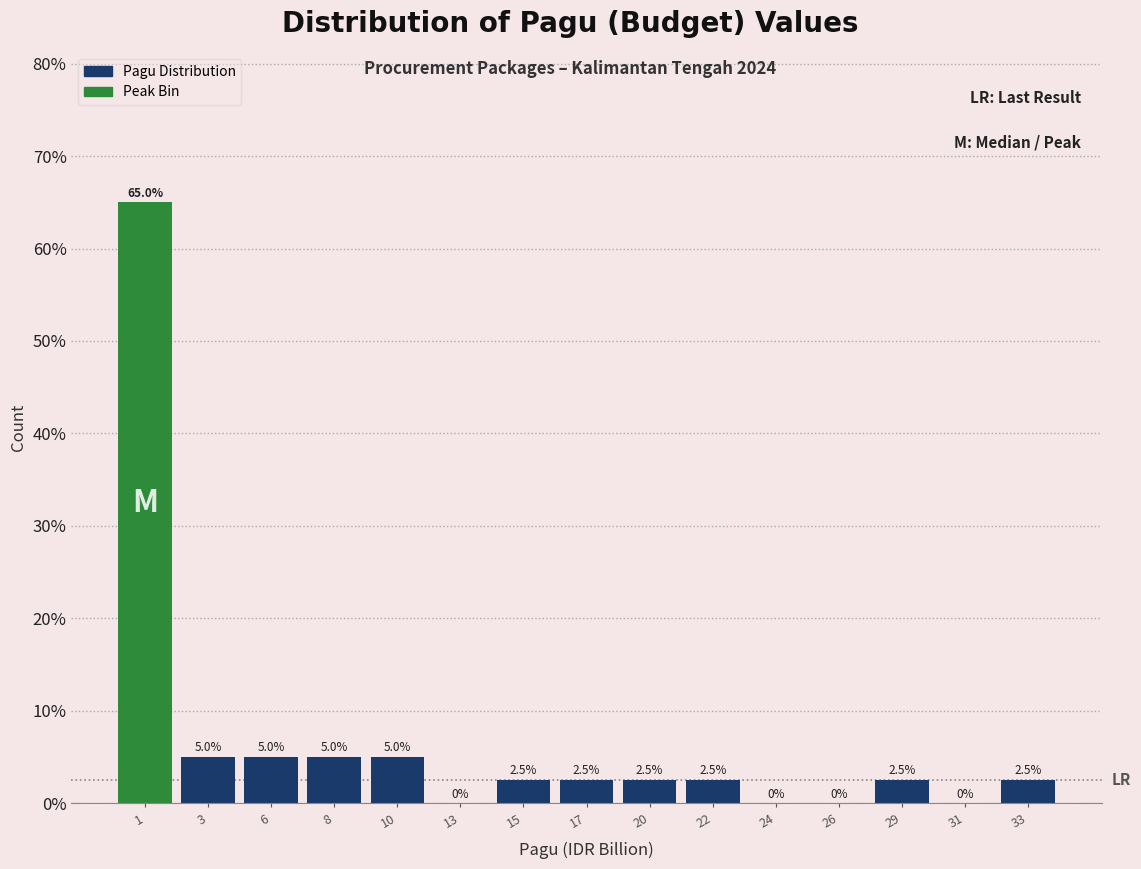

Reading left to right, what are all the values shown in this chart?

1=65.0	3=5.0	6=5.0	8=5.0	10=5.0	13=0.0	15=2.5	17=2.5	20=2.5	22=2.5	24=0.0	26=0.0	29=2.5	31=0.0	33=2.5